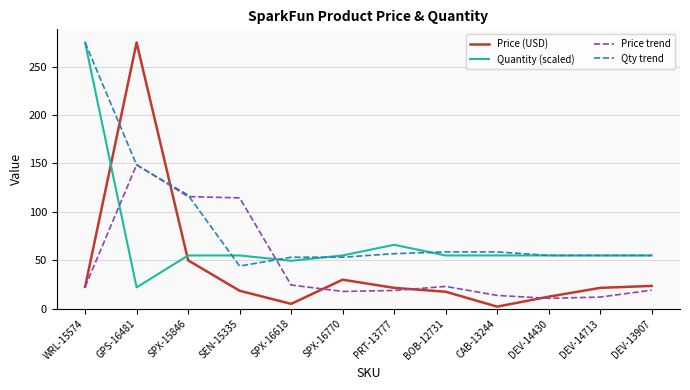

What position from the left is PRT-13777?

7